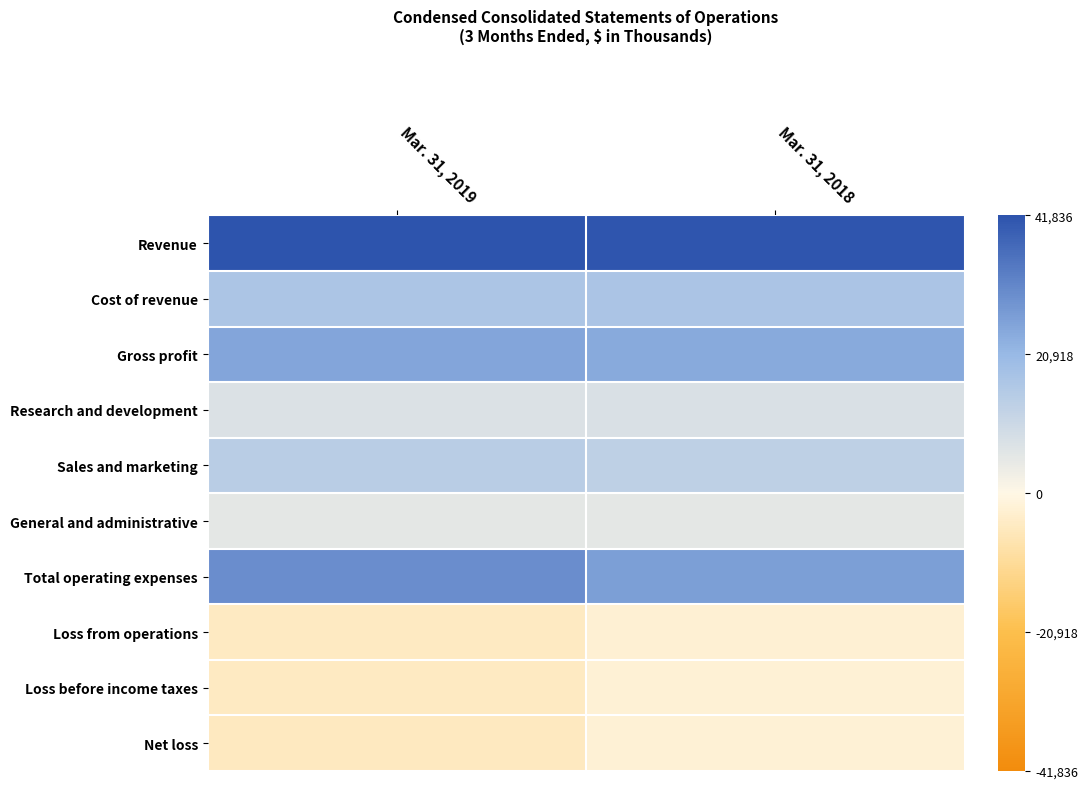

Reading left to right, list all the values displayed in this chart.

Revenue: Mar. 31, 2019=1.0	Mar. 31, 2018=1.0
Cost of revenue: Mar. 31, 2019=0.4	Mar. 31, 2018=0.4
Gross profit: Mar. 31, 2019=0.6	Mar. 31, 2018=0.6
Research and development: Mar. 31, 2019=0.2	Mar. 31, 2018=0.2
Sales and marketing: Mar. 31, 2019=0.3	Mar. 31, 2018=0.3
General and administrative: Mar. 31, 2019=0.1	Mar. 31, 2018=0.1
Total operating expenses: Mar. 31, 2019=0.7	Mar. 31, 2018=0.6
Loss from operations: Mar. 31, 2019=-0.1	Mar. 31, 2018=-0.1
Loss before income taxes: Mar. 31, 2019=-0.1	Mar. 31, 2018=-0.1
Net loss: Mar. 31, 2019=-0.1	Mar. 31, 2018=-0.1